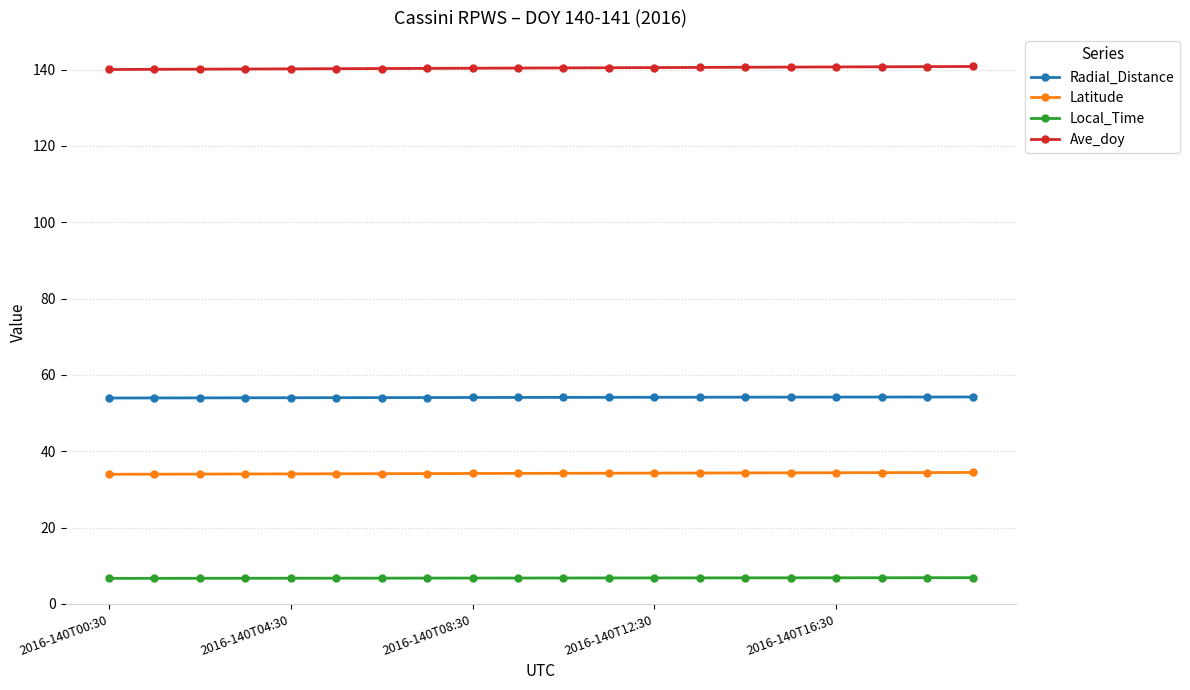

True or false: Latitude and Local_Time cross at least once.

False